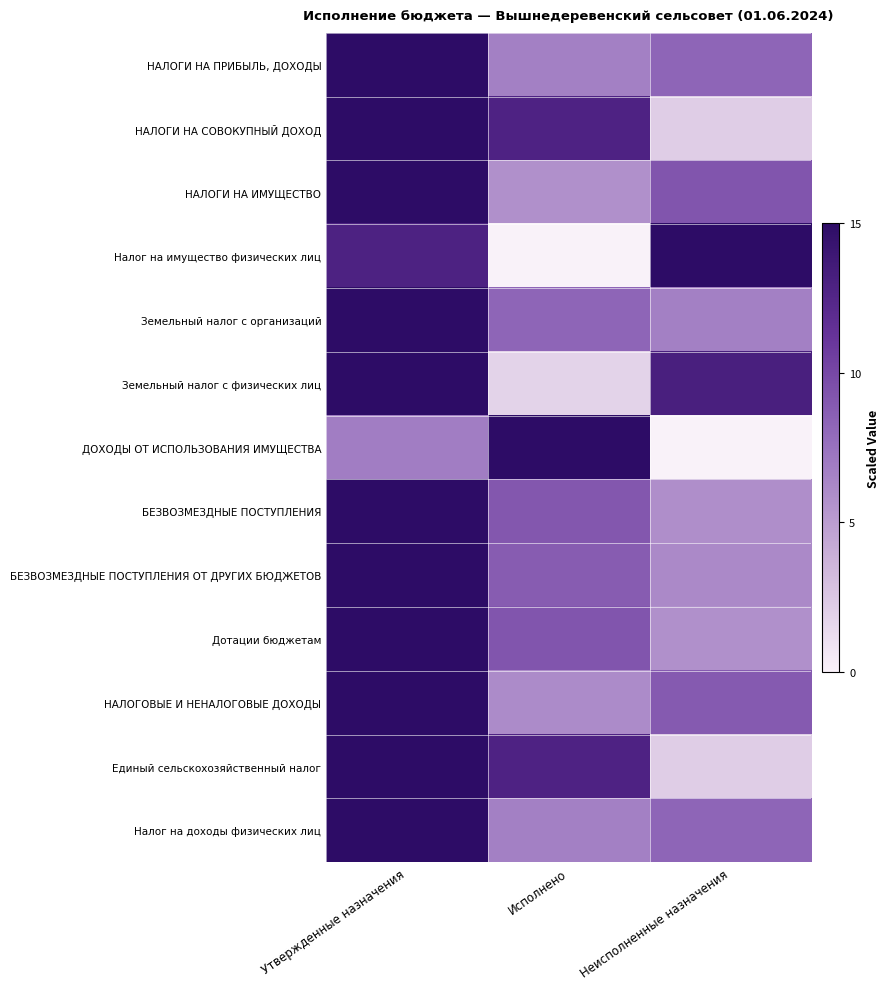

How many data points does each series have?

3